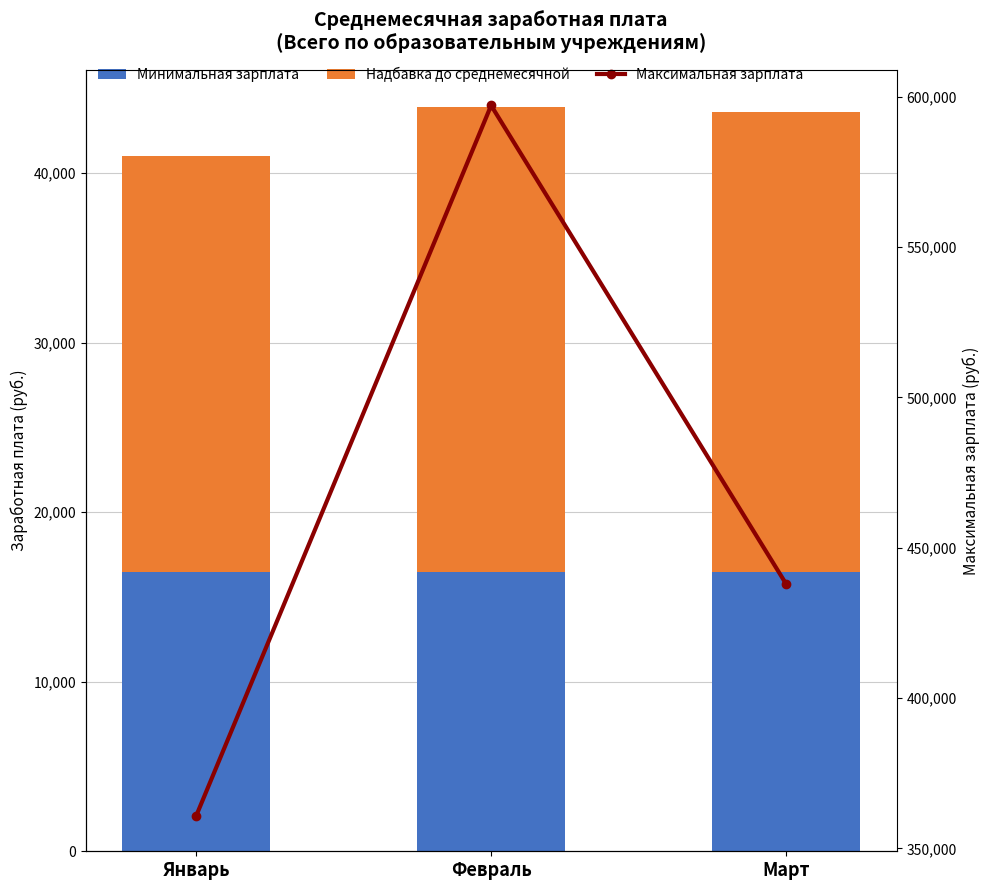

The value of Надбавка до среднемесячной at Февраль is 19140. True or false?

False